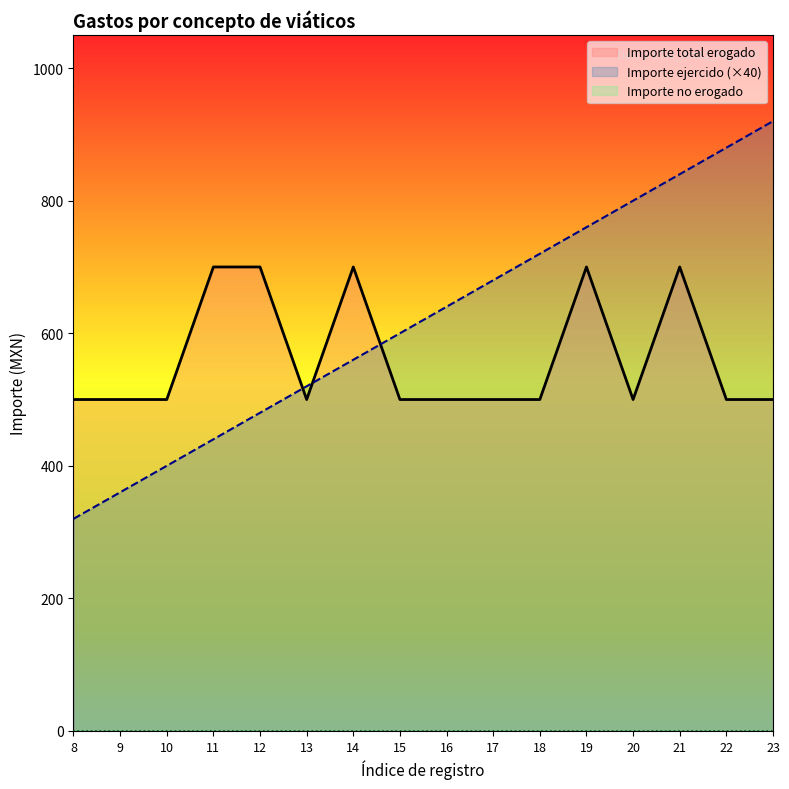

Count the number of data series in this chart.

3